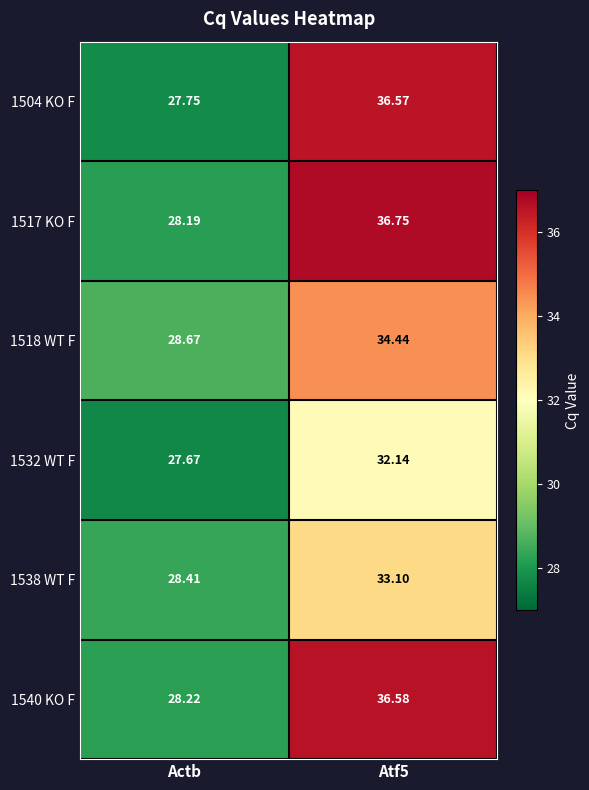

At how many categories does at least one series exceed 36?

1